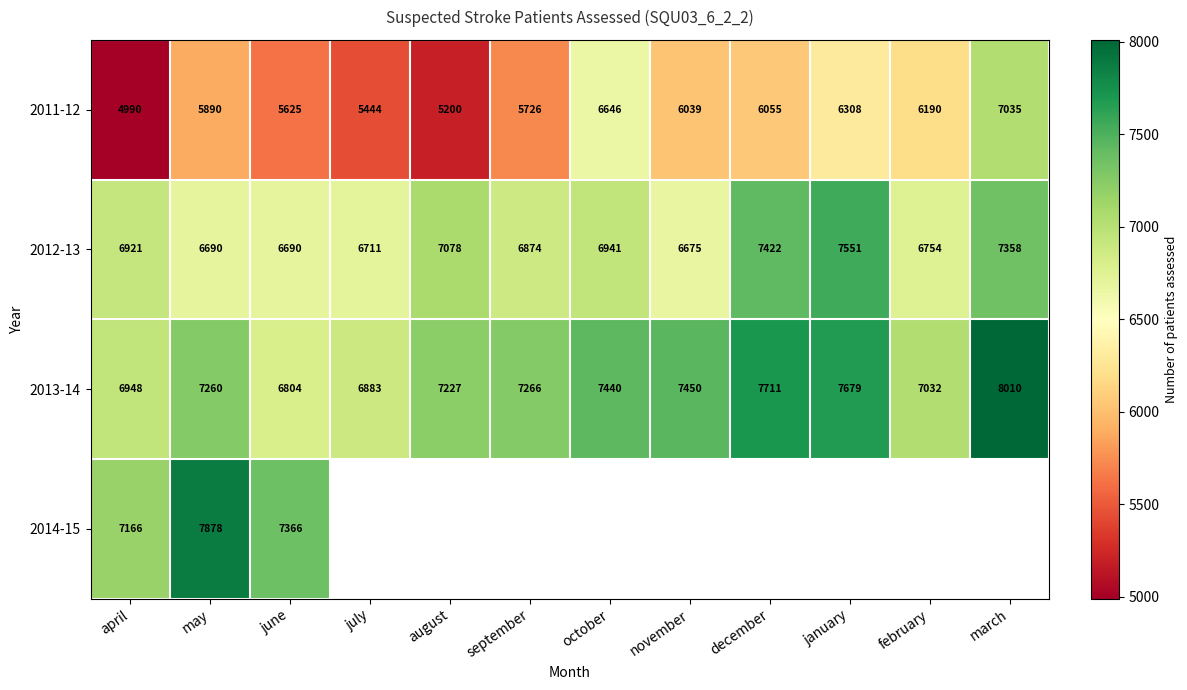

Which category has the highest value in the 2012-13 series?

january